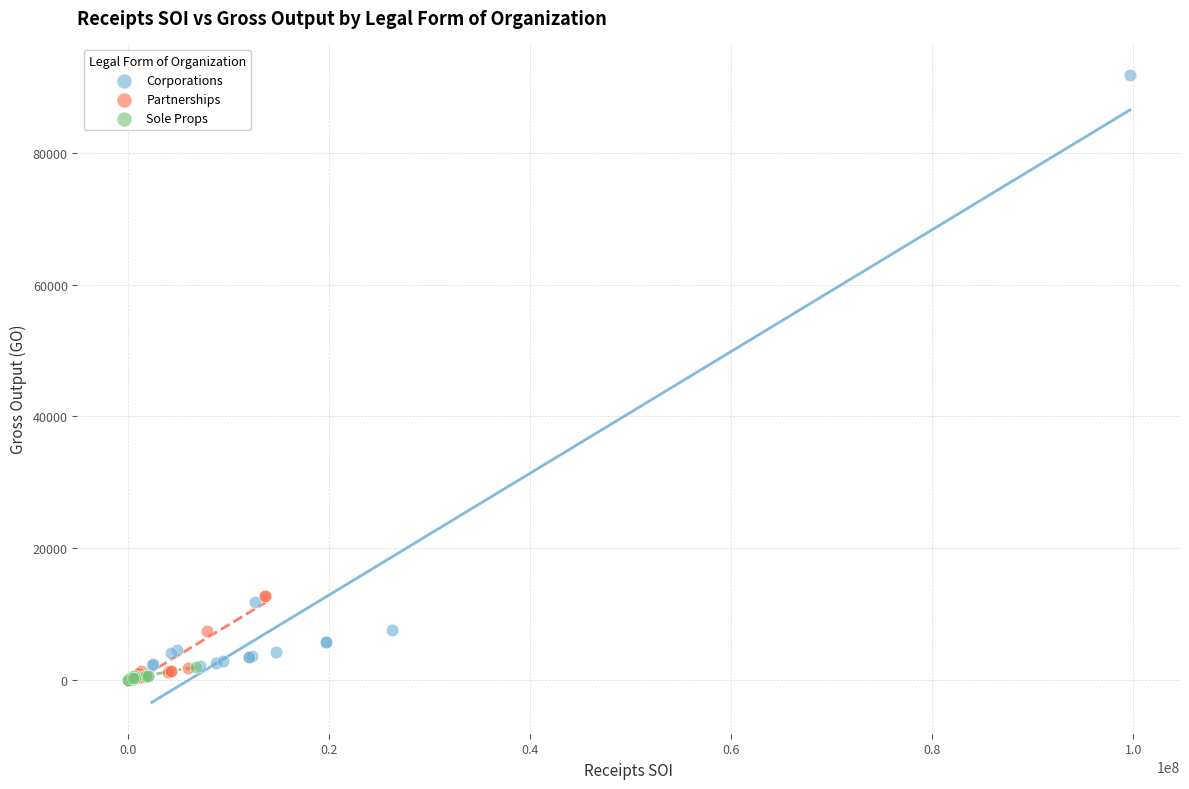

Which series has the widest spread of Y values?

Corporations